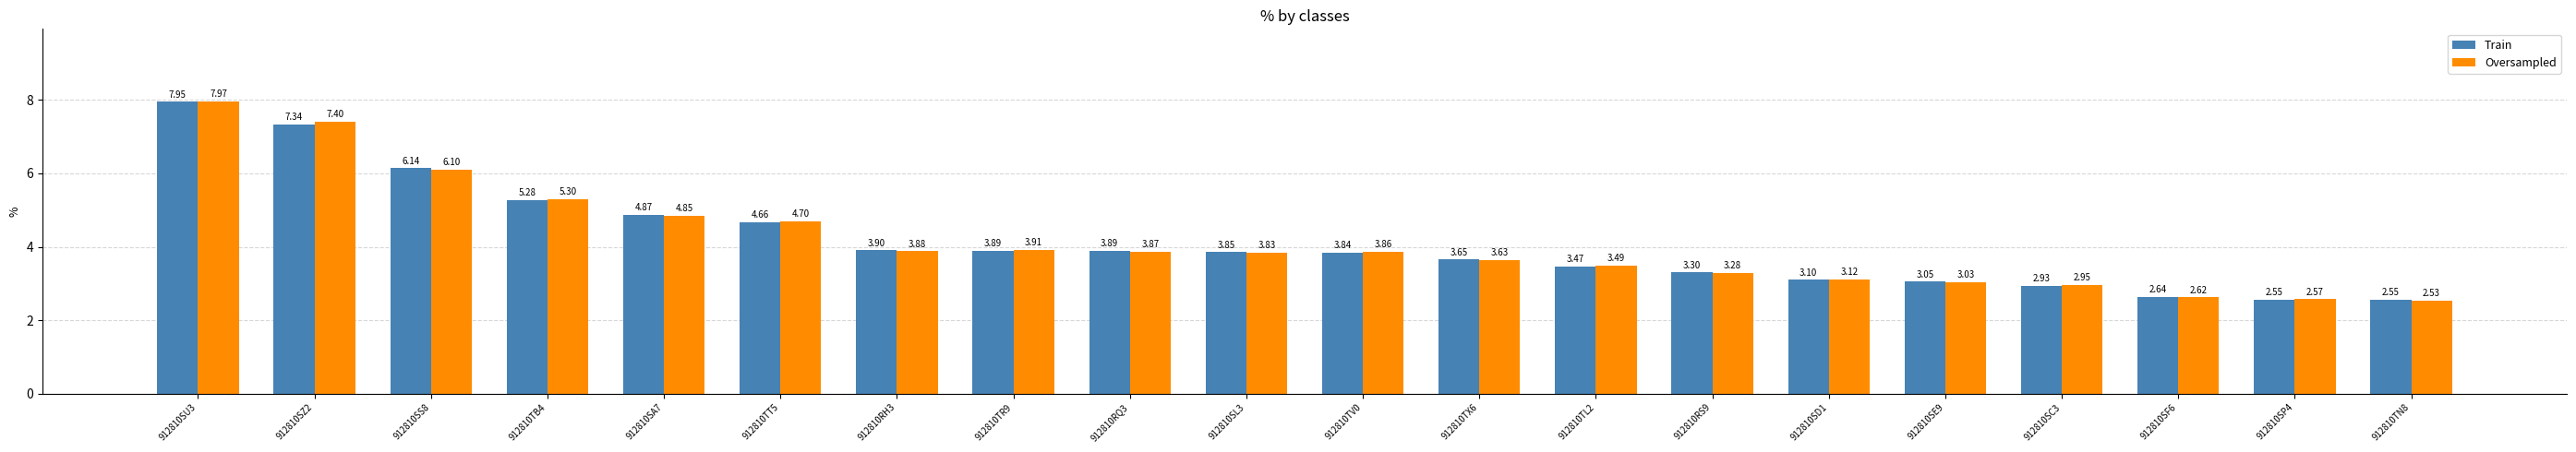

What are all the series names shown in the legend?

Train, Oversampled